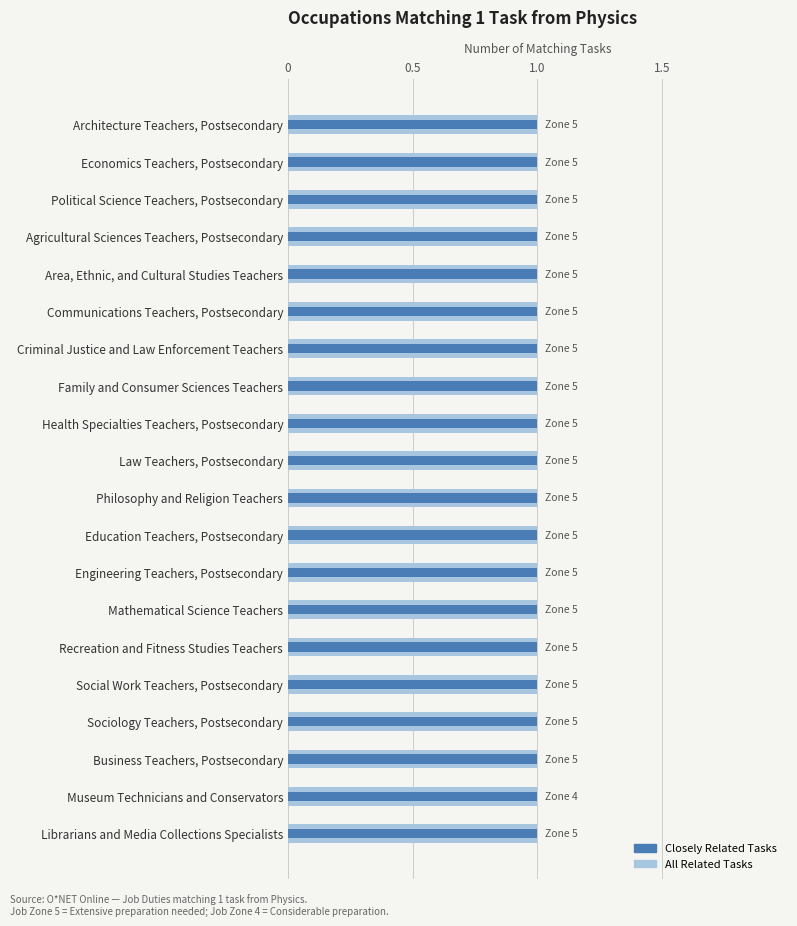

At how many categories does at least one series exceed 0?

20